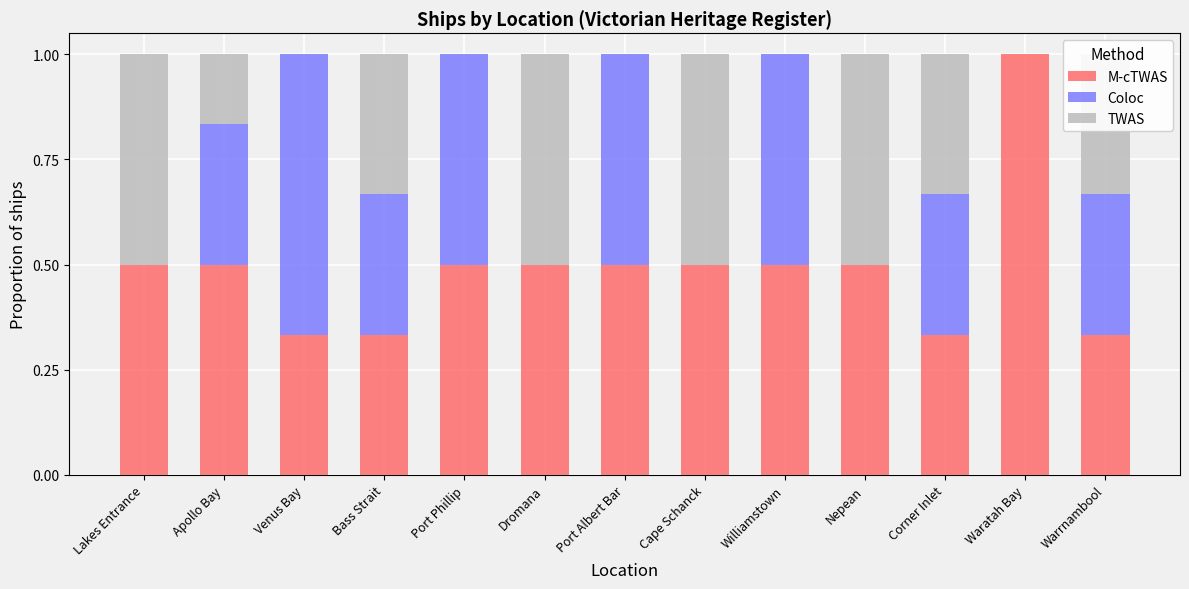

What is the total value across all series at Warrnambool?

1.0